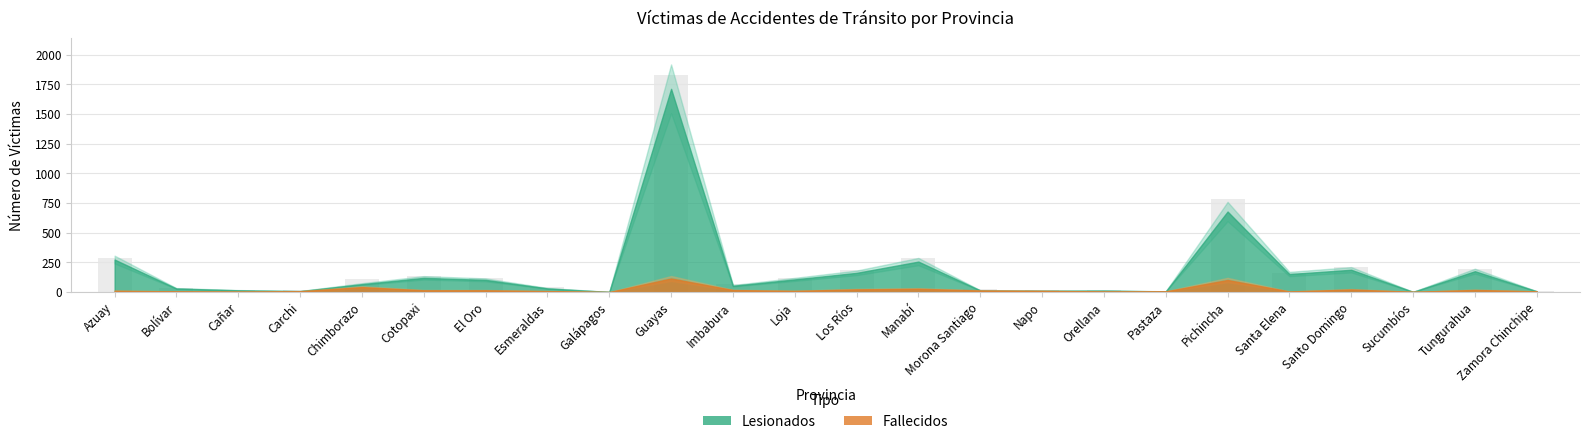

Where is the data nearest to the value 914?

Pichincha